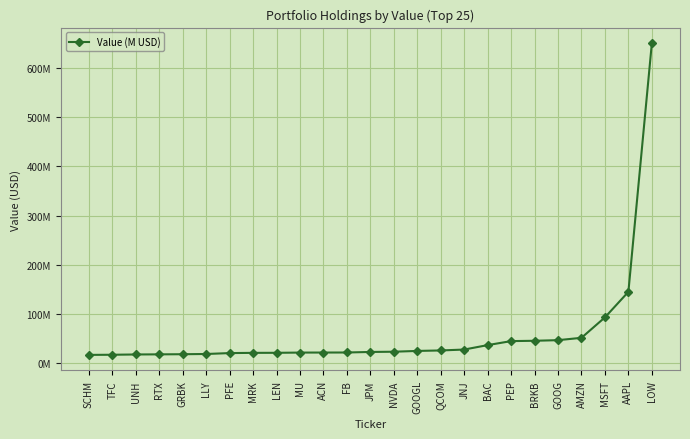

Approximately how many times larger is the value at AAPL compared to JPM?

6.5